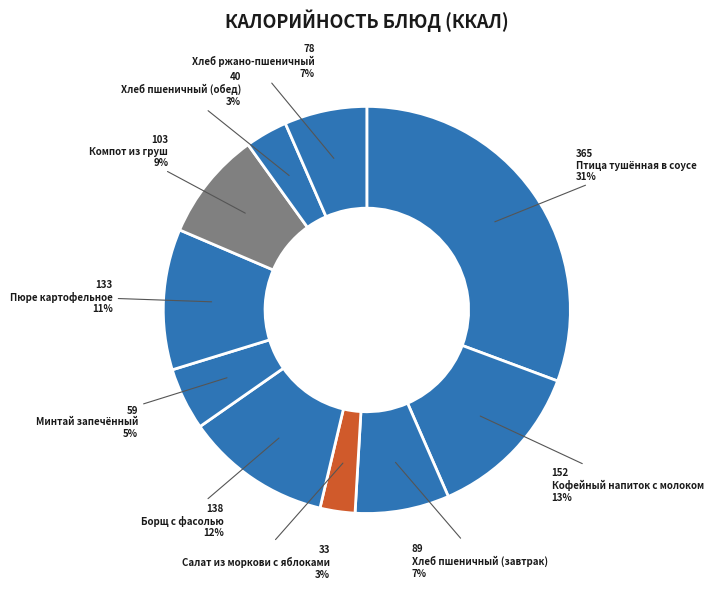

Which slice is the largest?

Птица тушённая в соусе